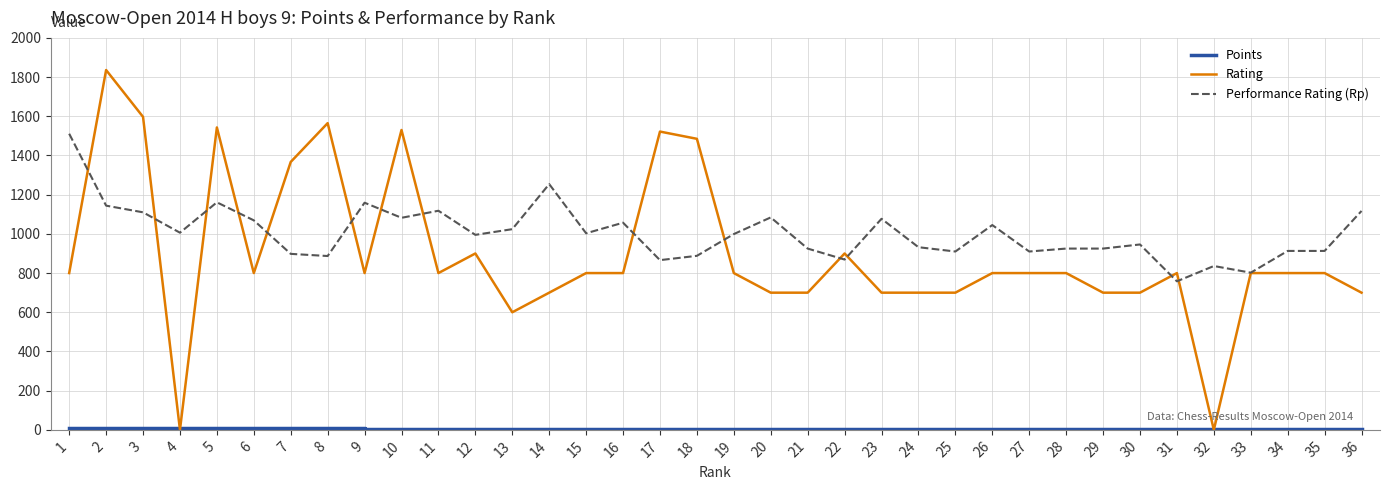

Which series changed the most between 1 and 8?

Rating